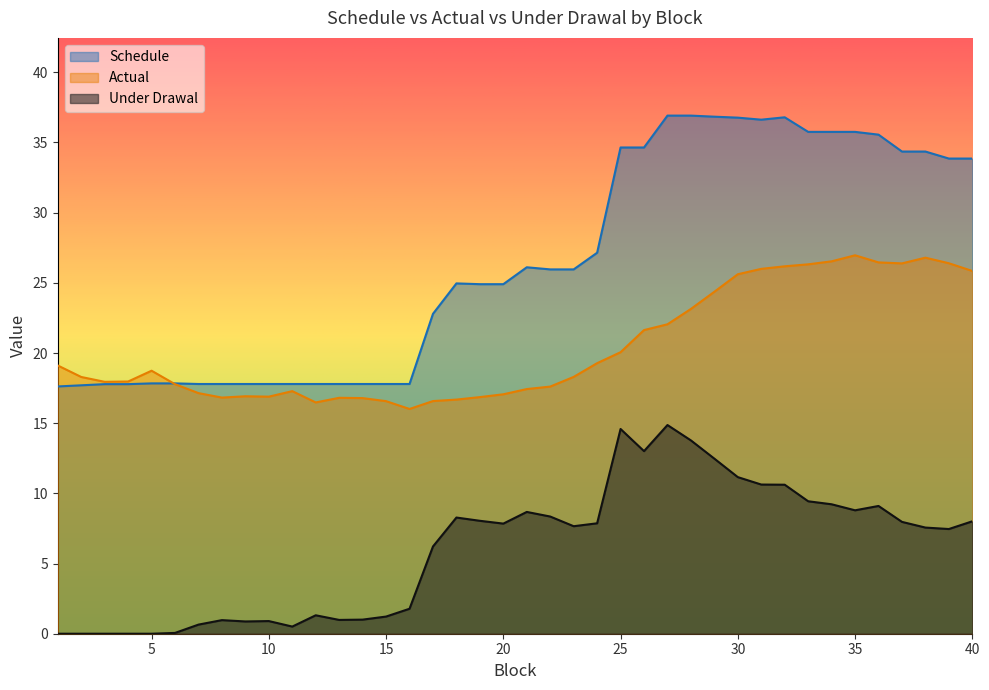

What are all the series names shown in the legend?

Schedule, Actual, Under Drawal